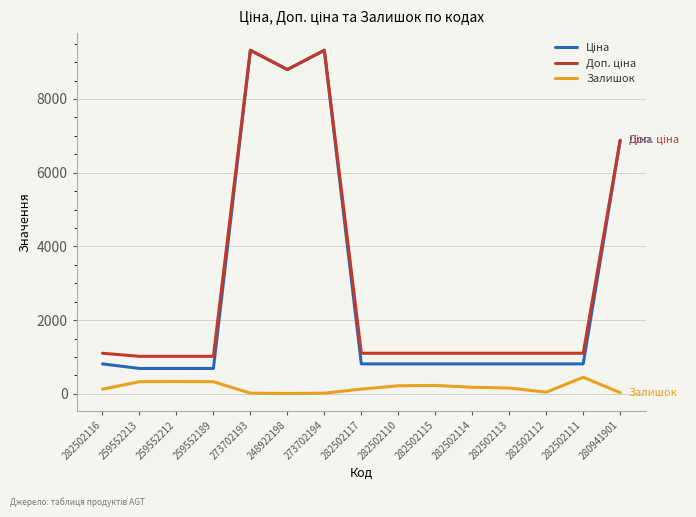

How many lines are shown in the chart?

3